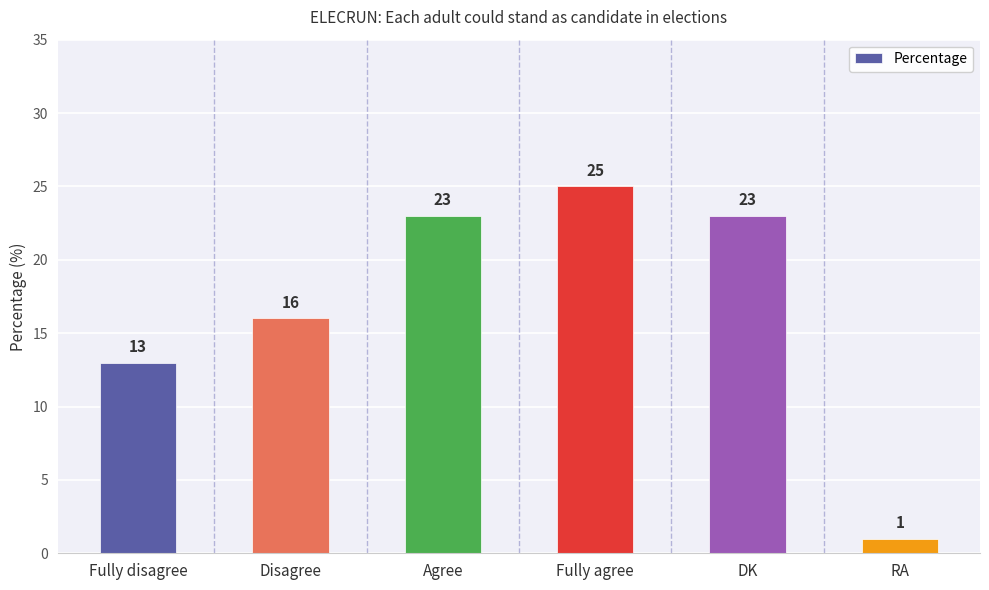

Does the chart contain stacked bars?

No